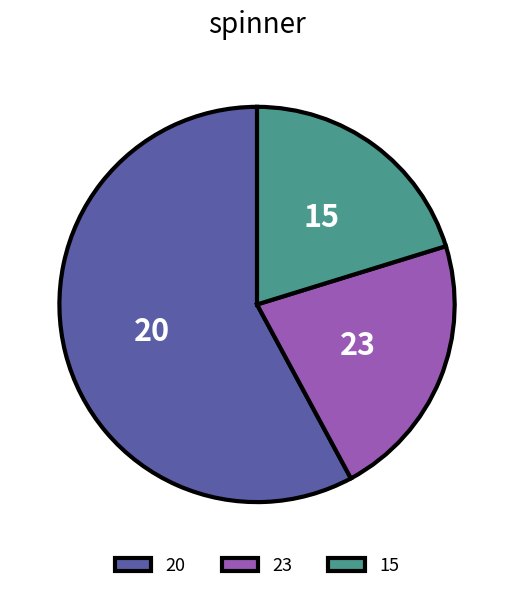

What is the ratio of the value at 20 to the value at 23?

2.6